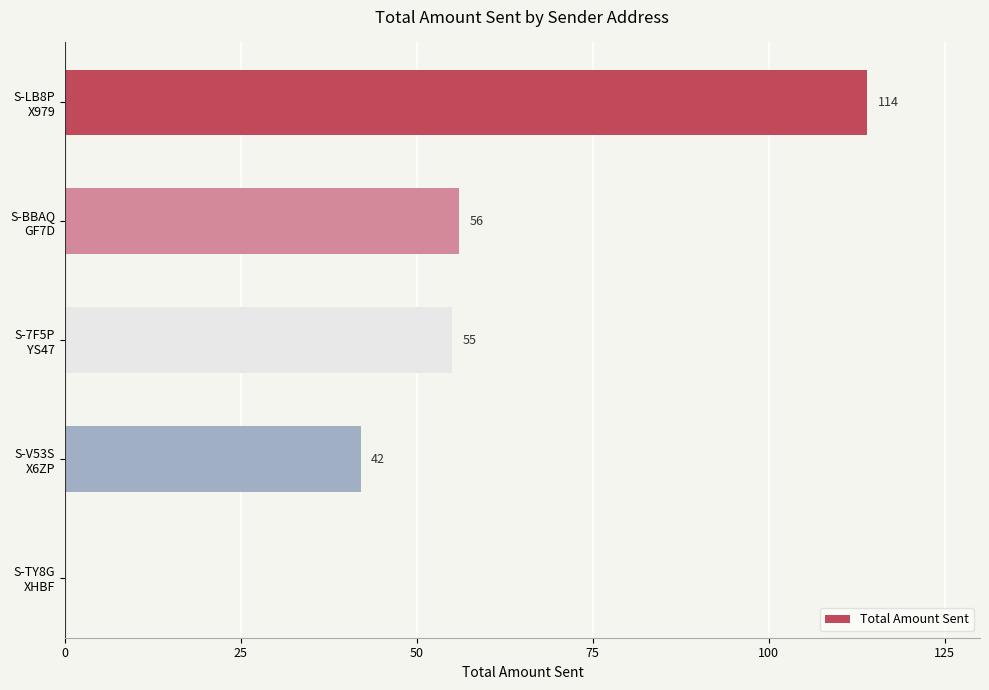

Are the bars horizontal?

Yes